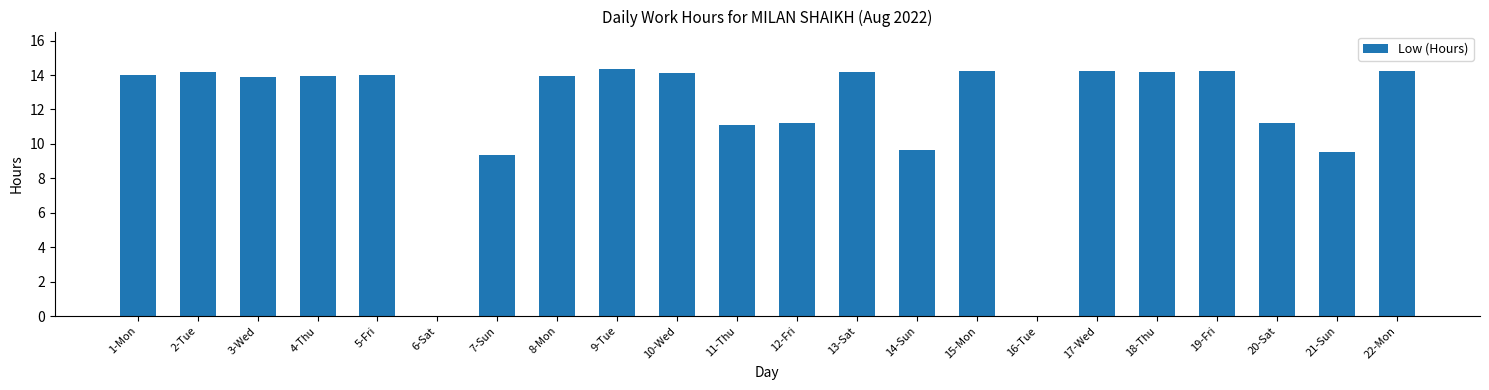

How many categories are shown in the chart?

22